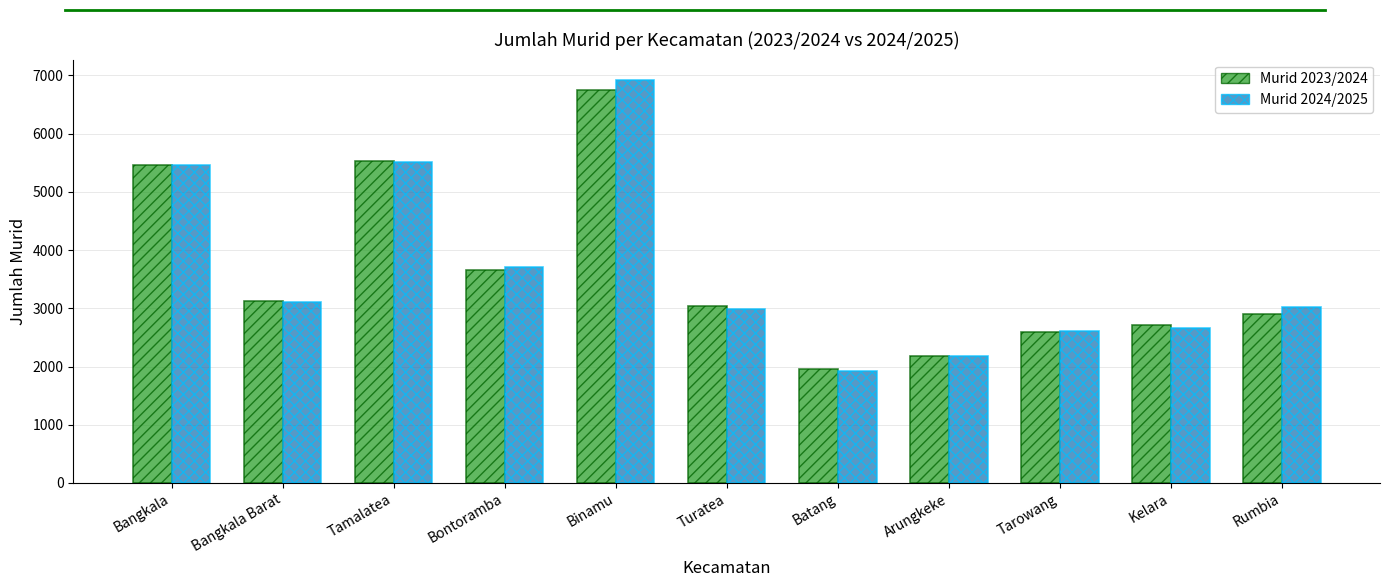

What is the value of the Murid 2023/2024 bar at the 2nd from the left?

3132